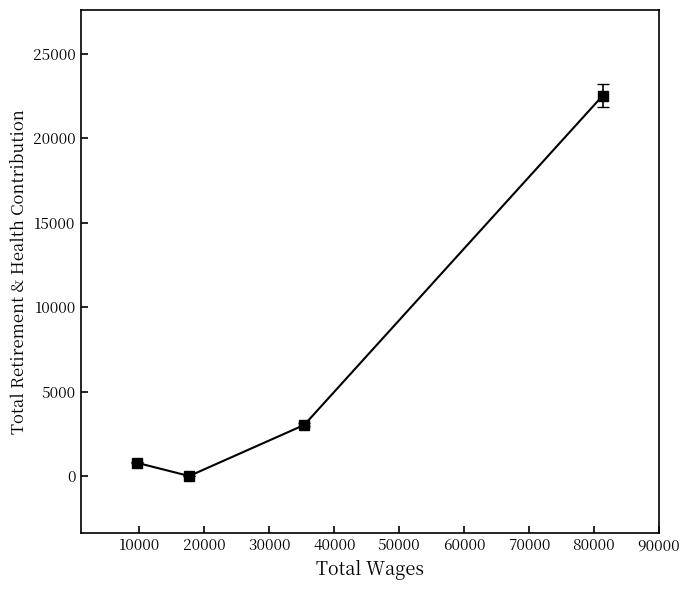

True or false: there are more than 2 points higher than both neighbors.

False